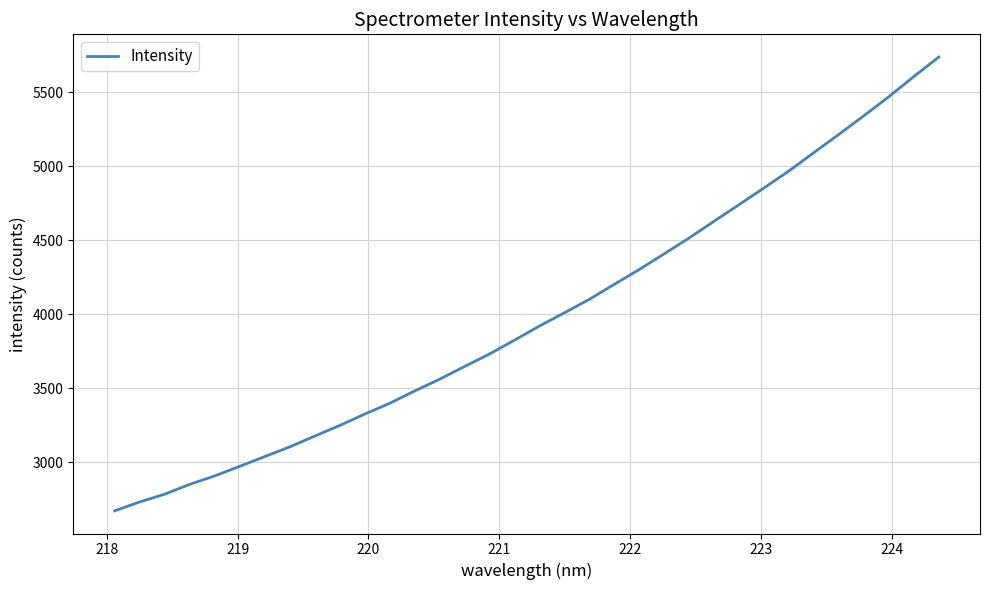

What is the smallest value displayed?

2672.3